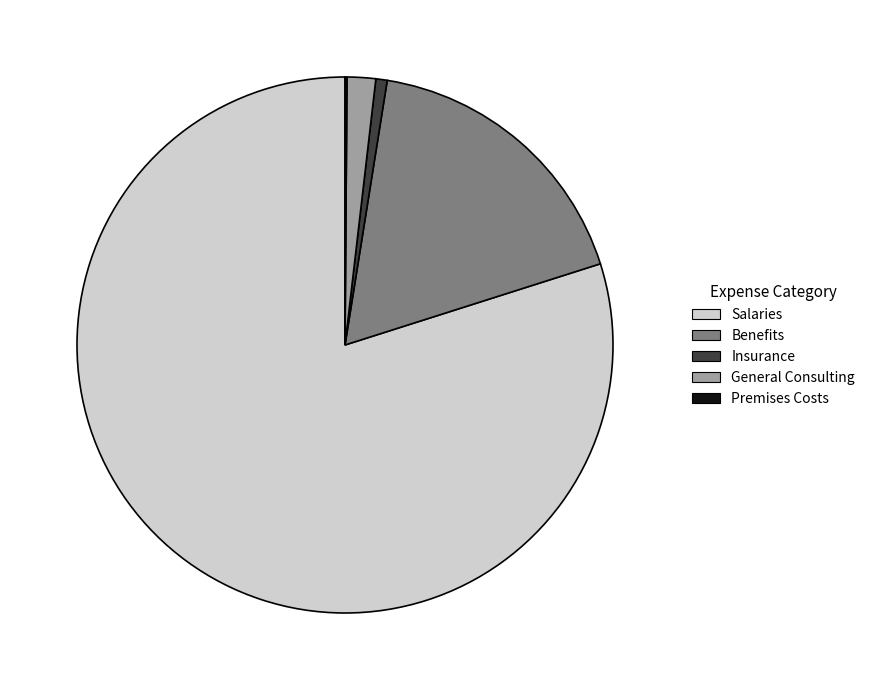

What is the largest slice in the pie chart?

Salaries